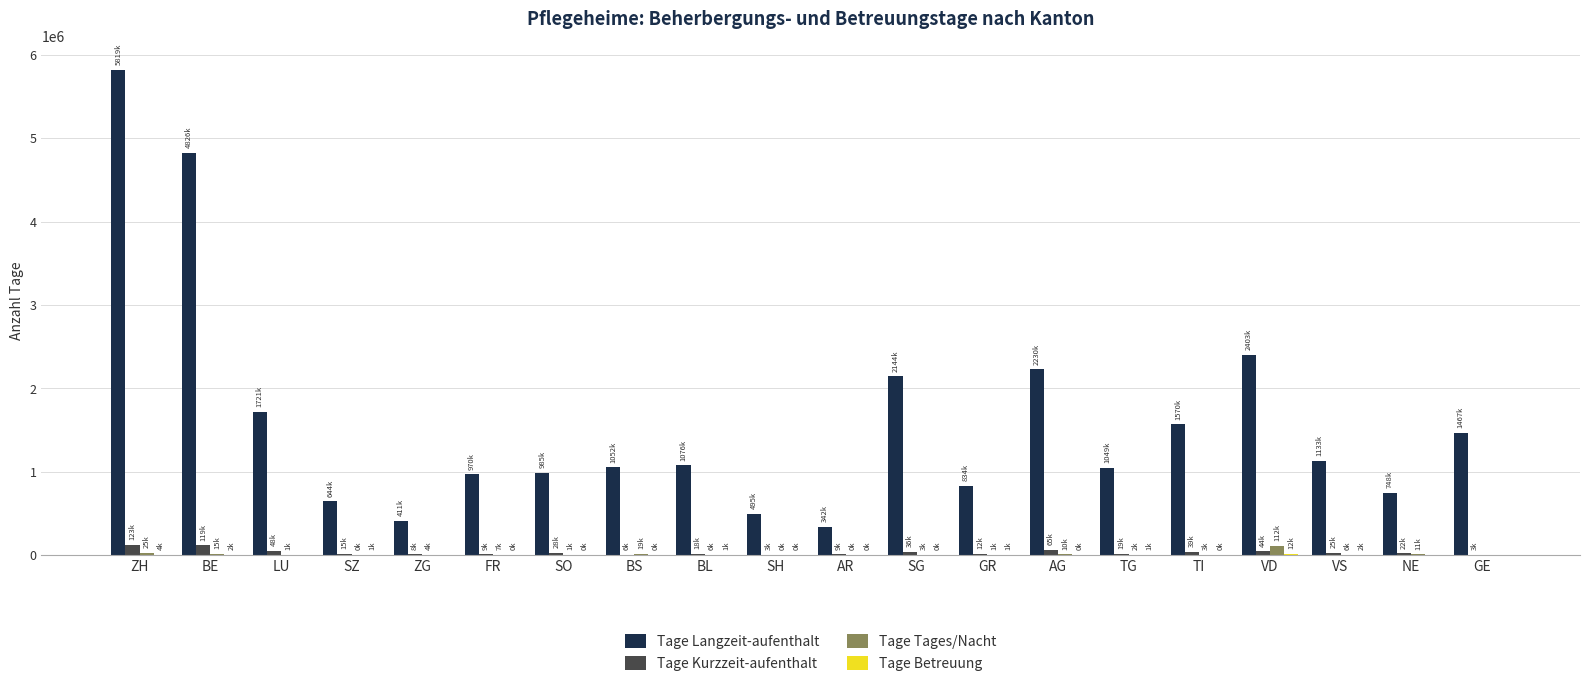

What is the sum of all Tage Tages/Nacht values?

226284